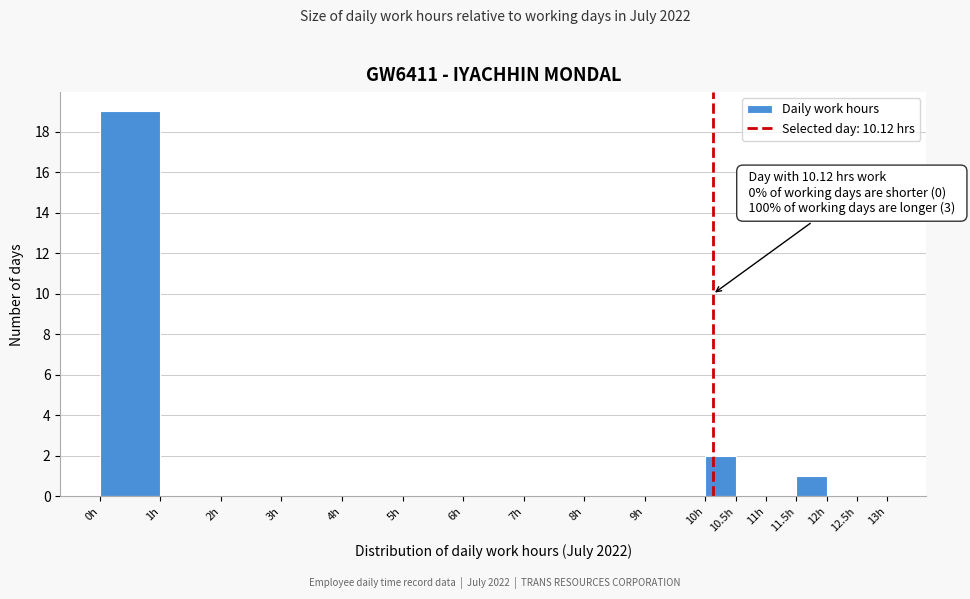

Which range on the x-axis has the tallest bar?

0.0 to 1.0